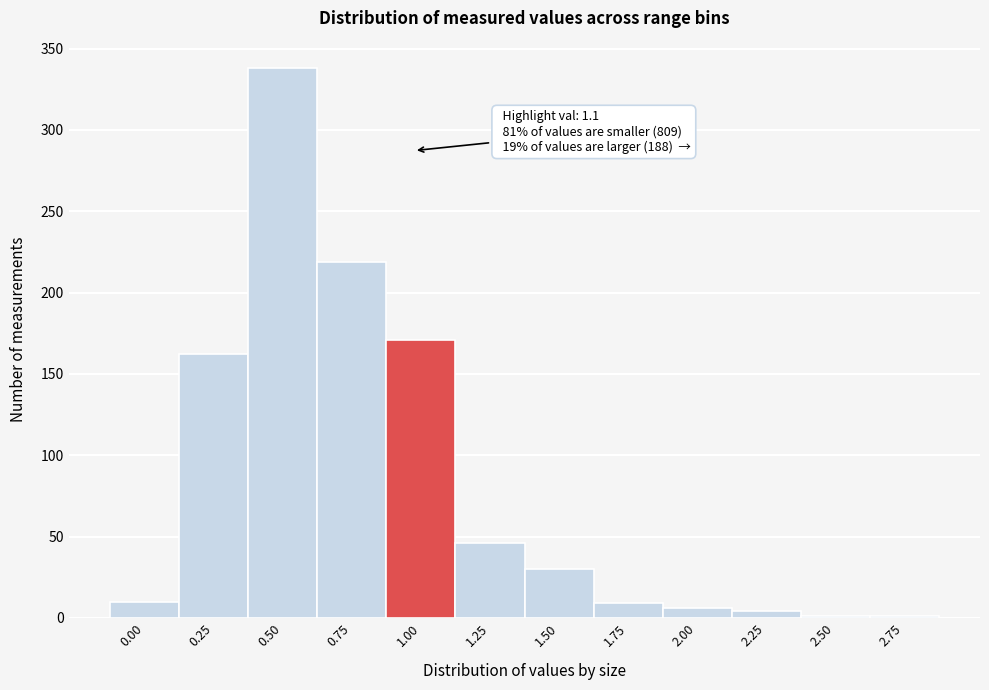

What is the sum of all values?

997